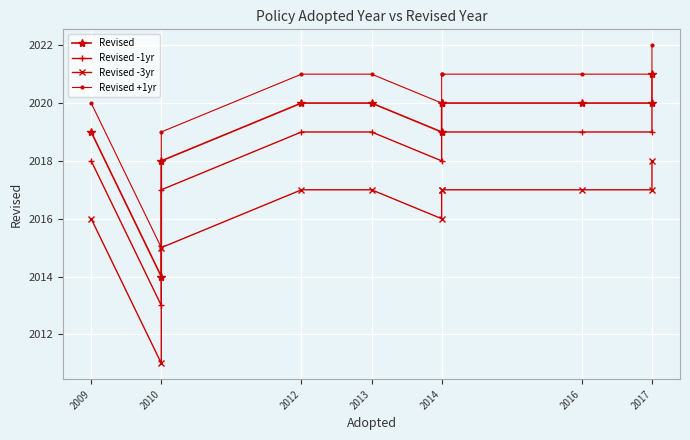

Between 2014 and 2017, which series saw the biggest shift?

Revised